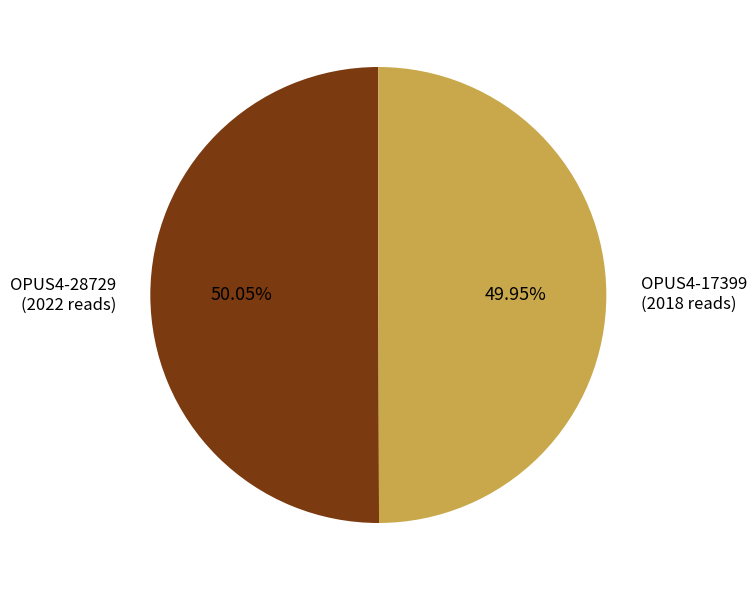

Does any single category account for the majority?

Yes